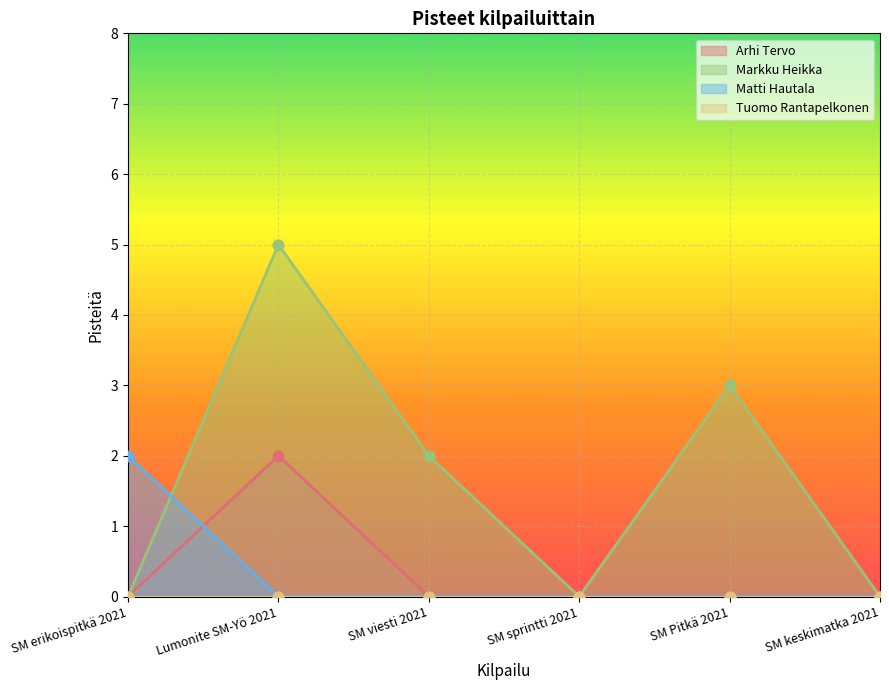

At which category is the sum across all series the highest?

Lumonite SM-Yö 2021